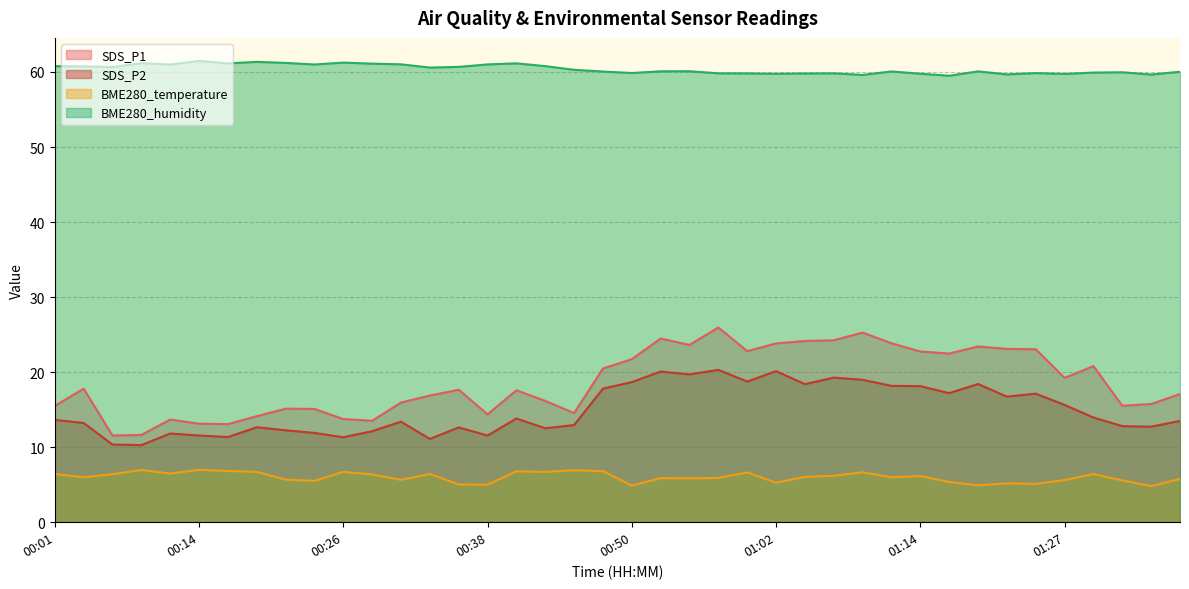

How many lines are shown in the chart?

4